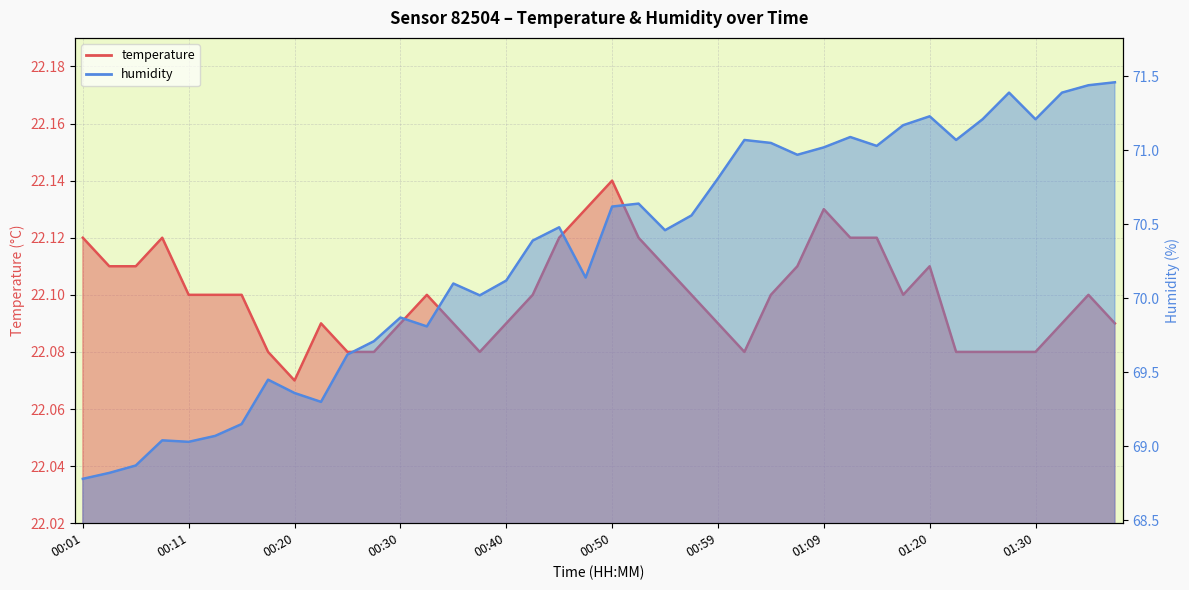

Is it true that temperature equals 14.4 at 00:16?

False